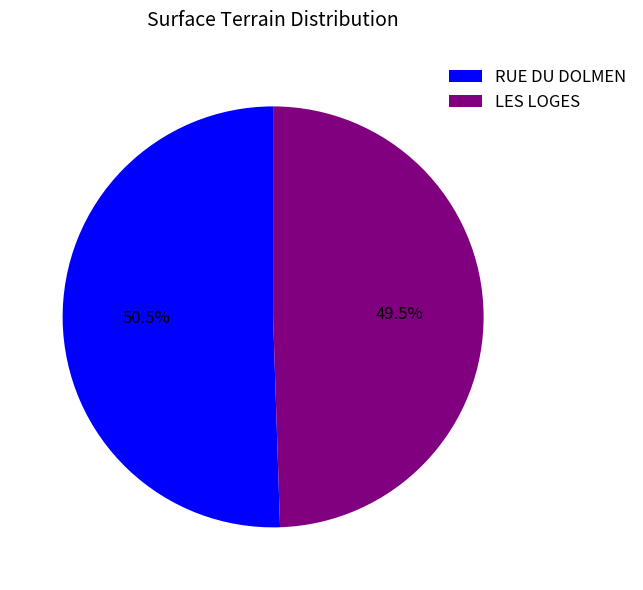

Count the number of slices in the pie.

2